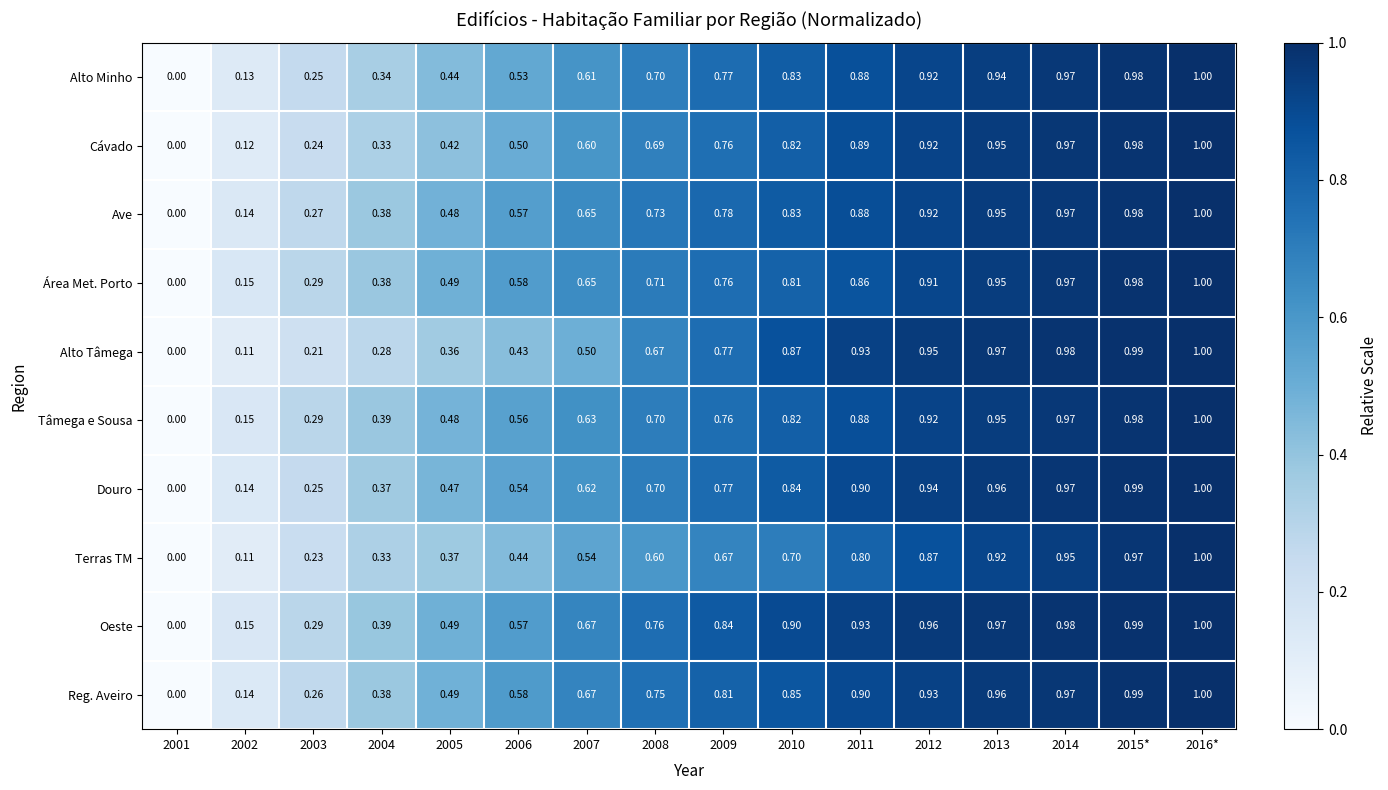

How many values in Área Met. Porto are above zero?

15